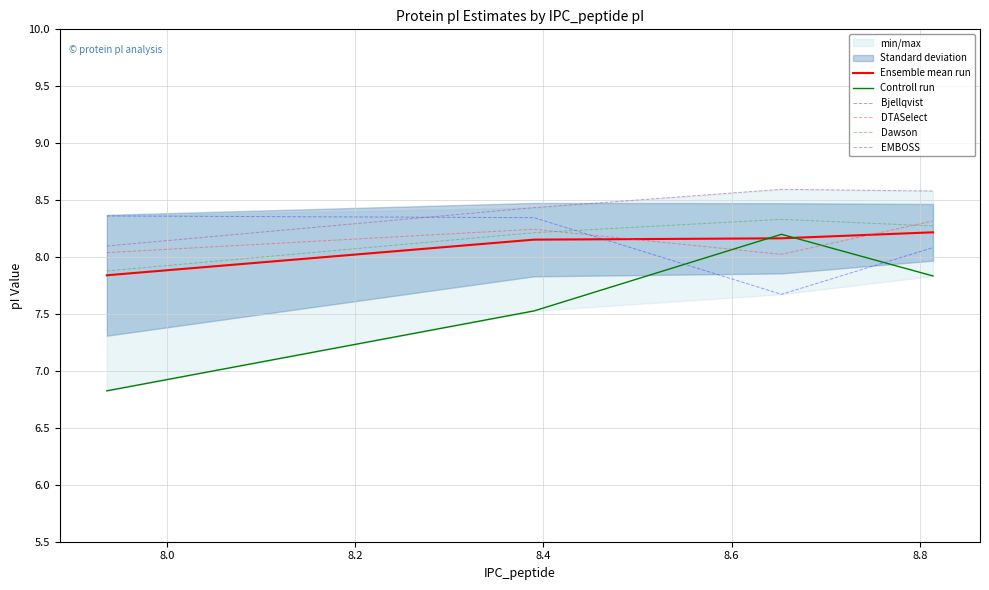

What is the difference between the second highest and second lowest values in the DTASelect series?

0.2